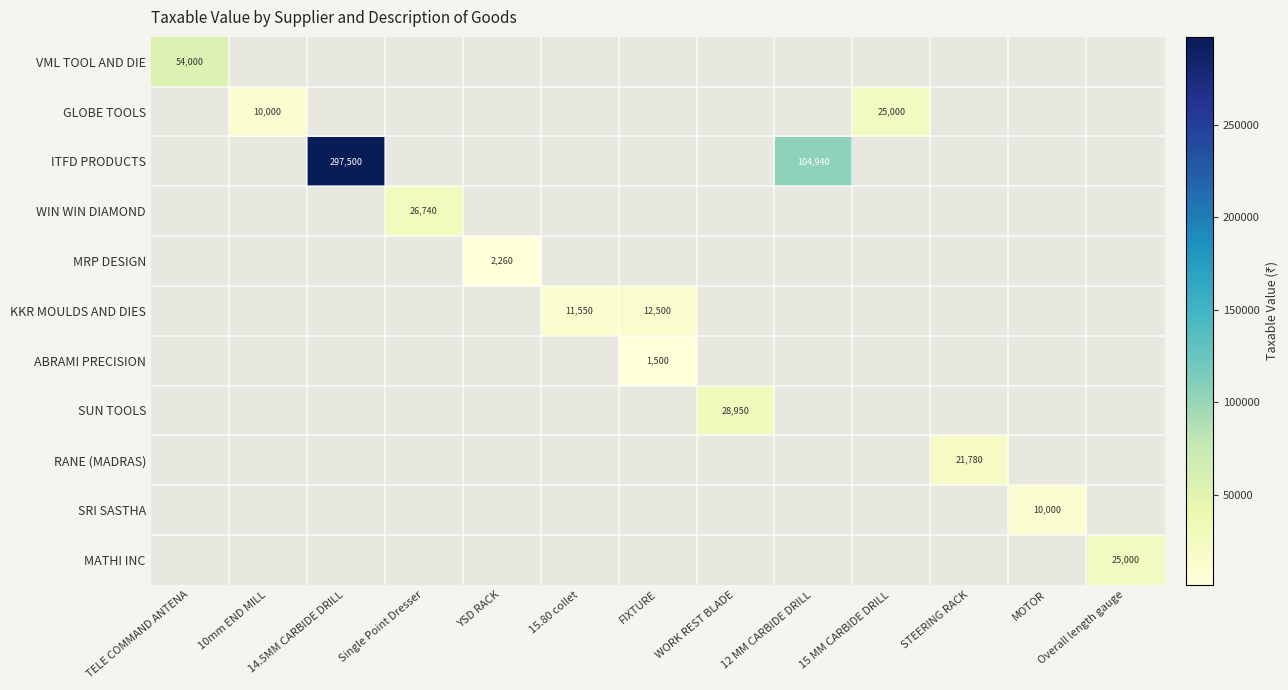

Which has a higher value, Overall length gauge or 15 MM CARBIDE DRILL?

15 MM CARBIDE DRILL